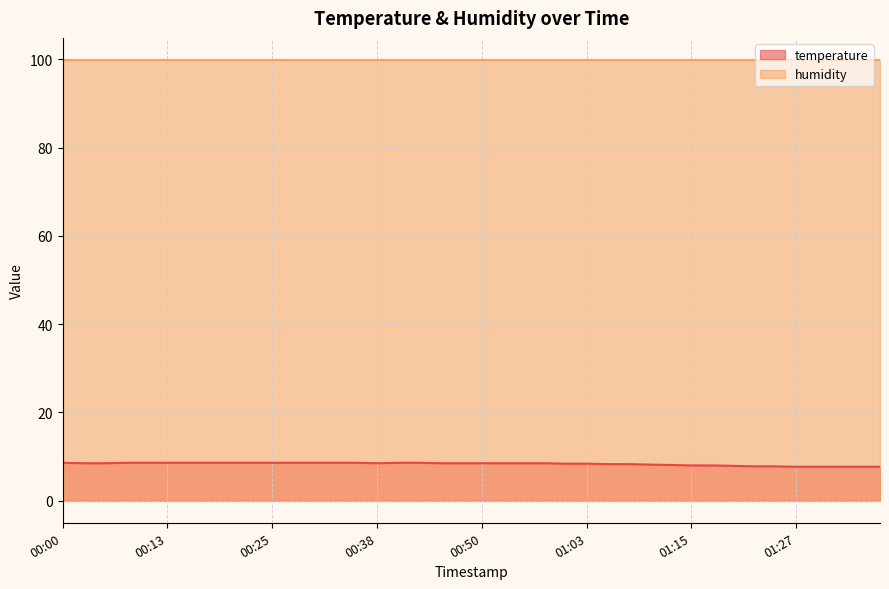

Where is the first local minimum?

00:38